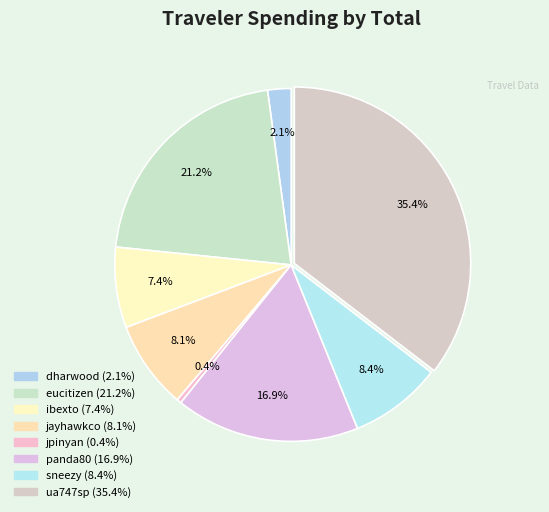

Which slice is the largest?

ua747sp